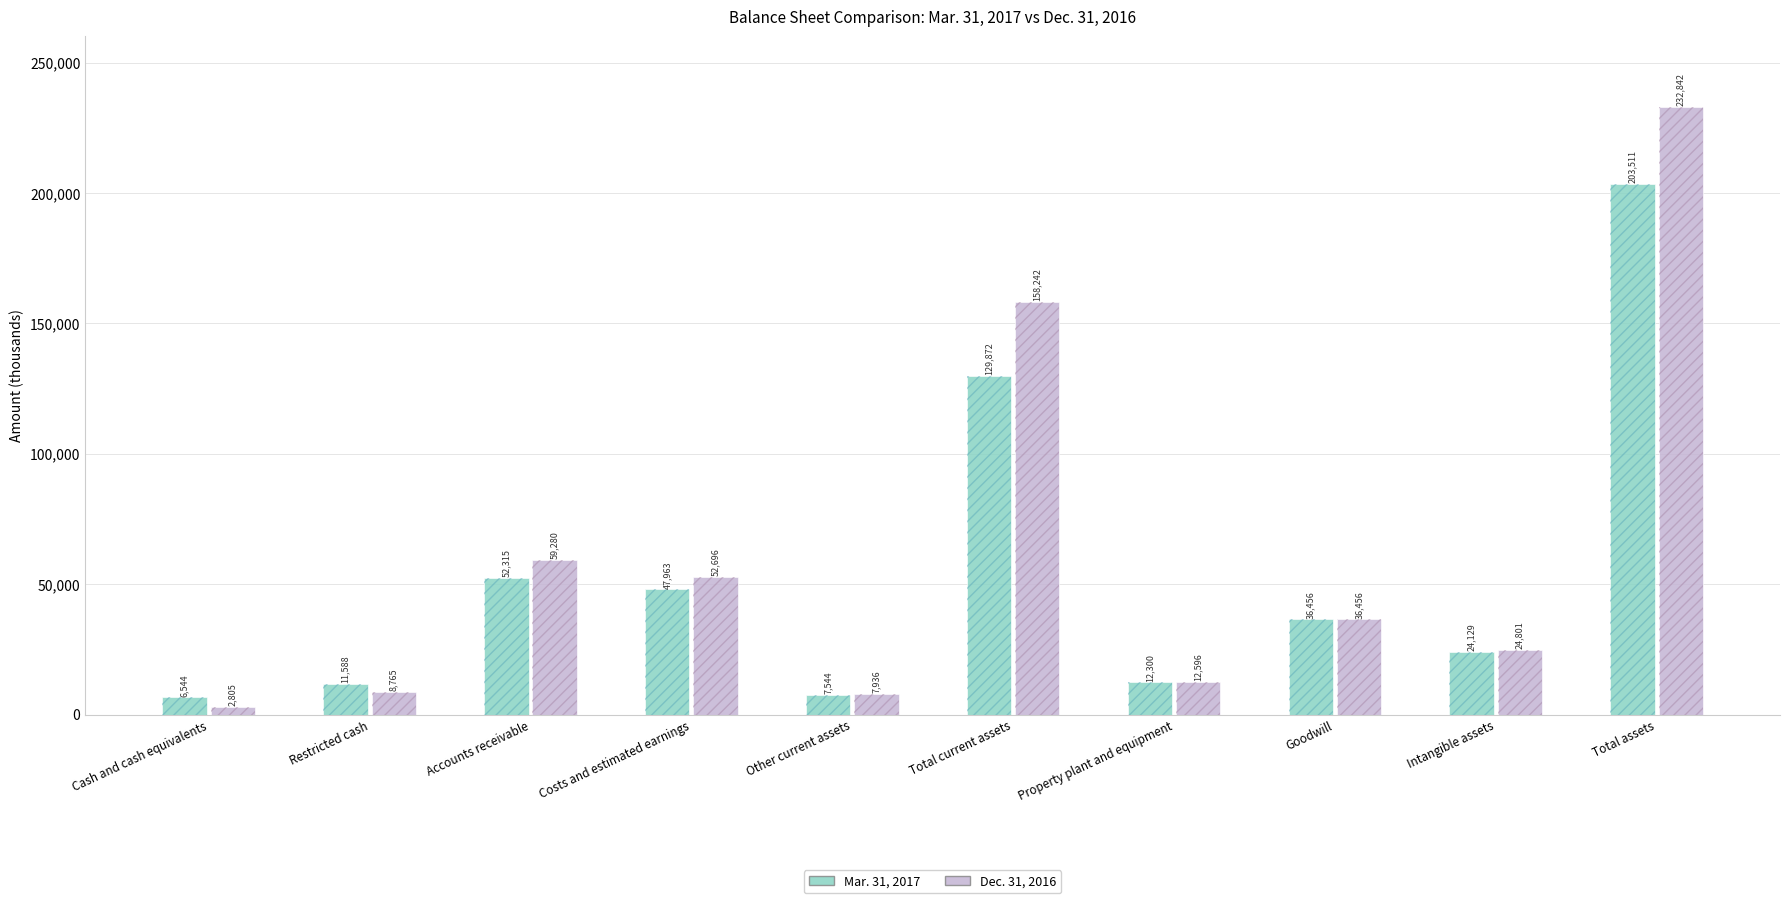

What is the maximum value shown in the chart?

232842